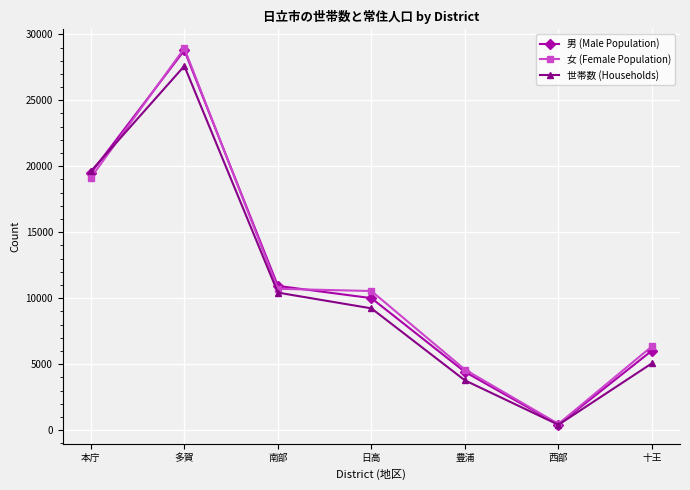

What is the label of the 3rd point from the right?

豊浦